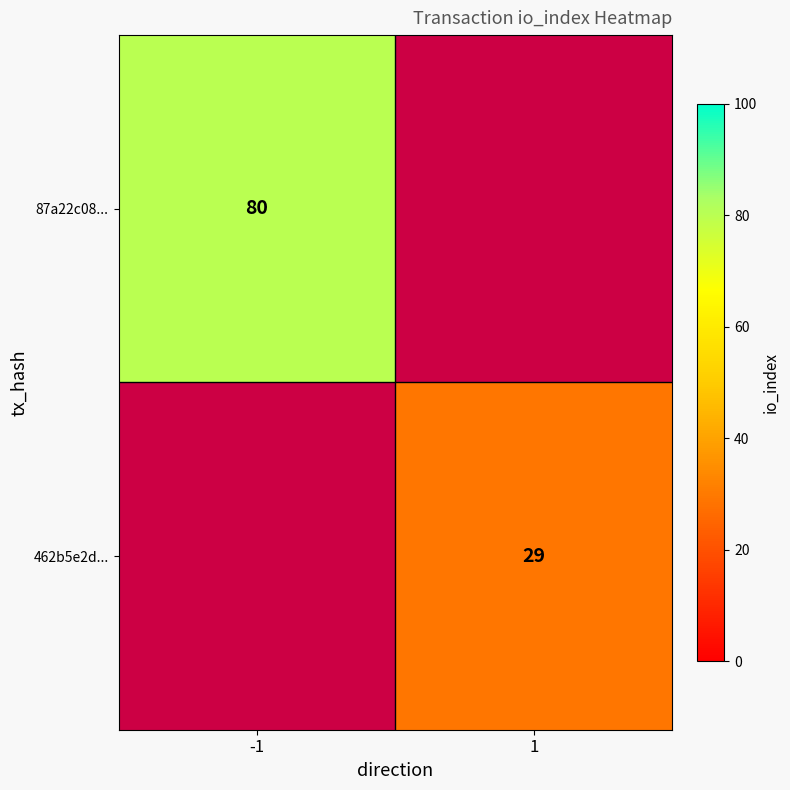

At how many categories does at least one series exceed 62?

1